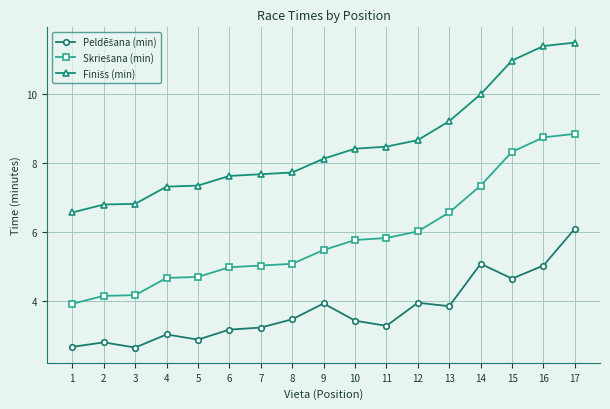

What is the total value across all series at 3?

13.6